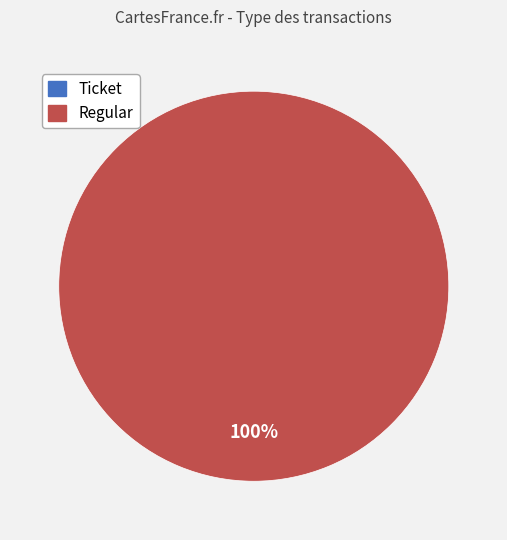

What is the majority slice?

Regular